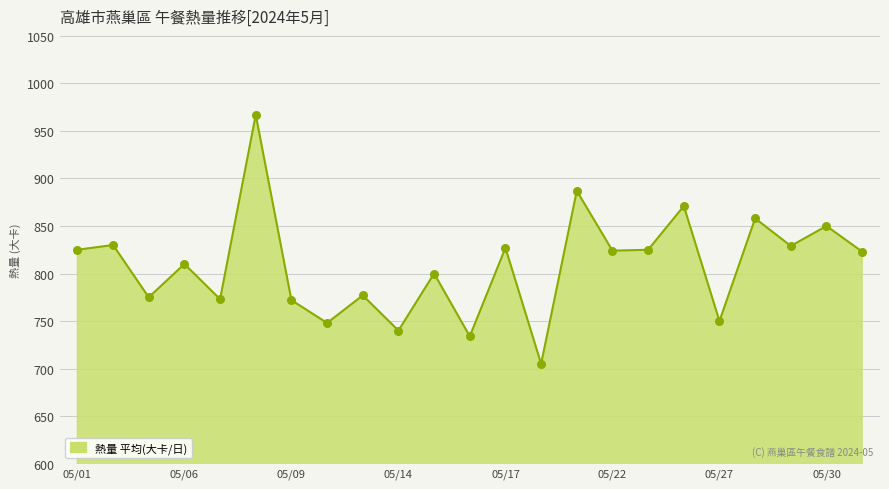

What is the difference between the maximum and minimum values?

262